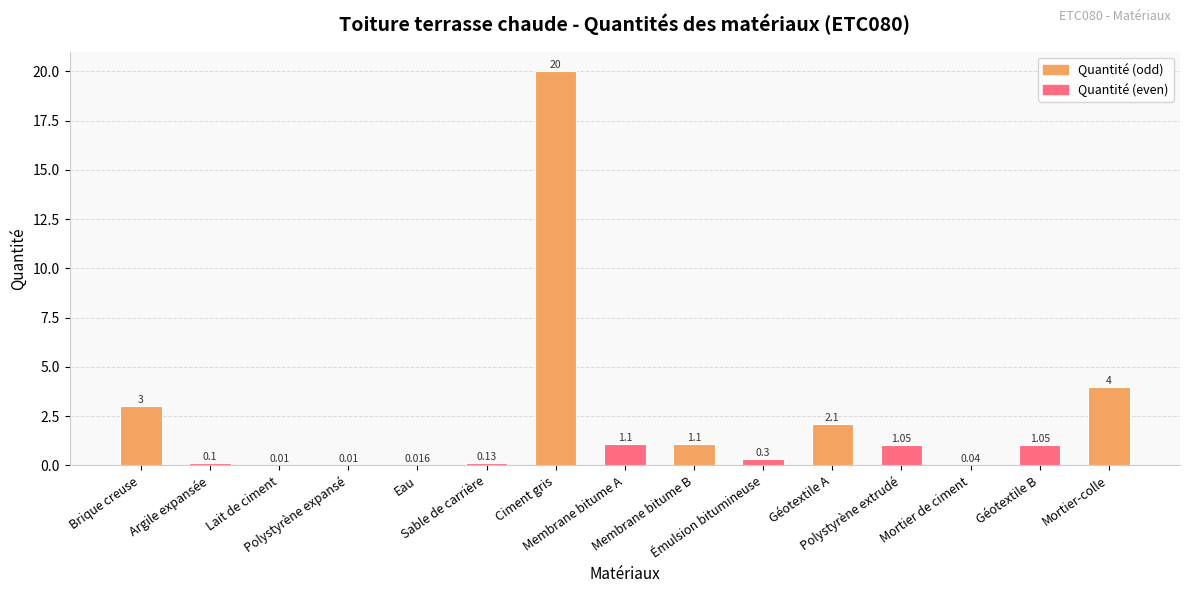

Are the bars horizontal?

No